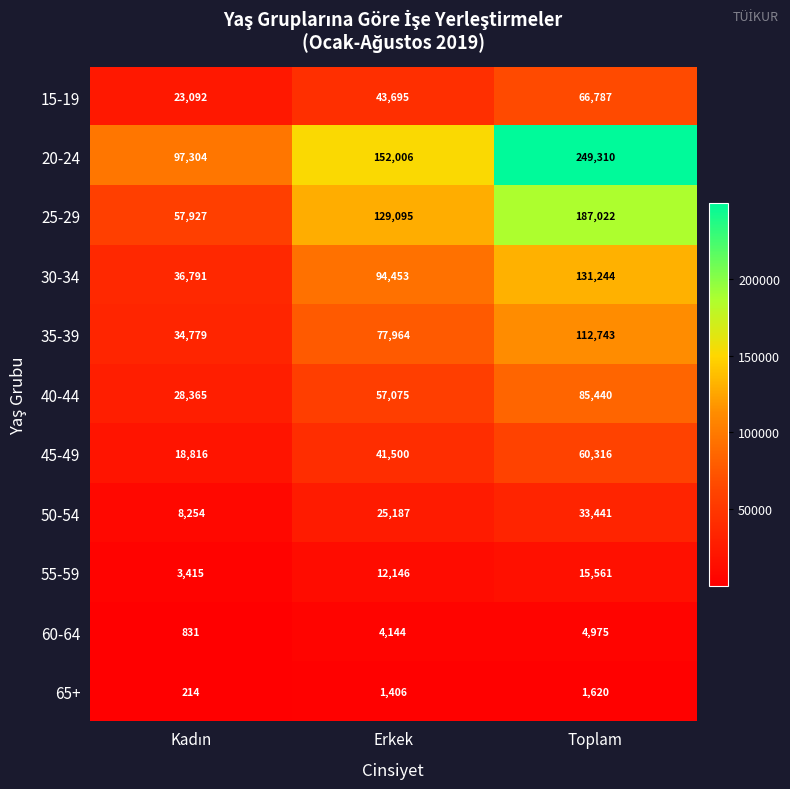

Which series has the widest spread of values?

20-24